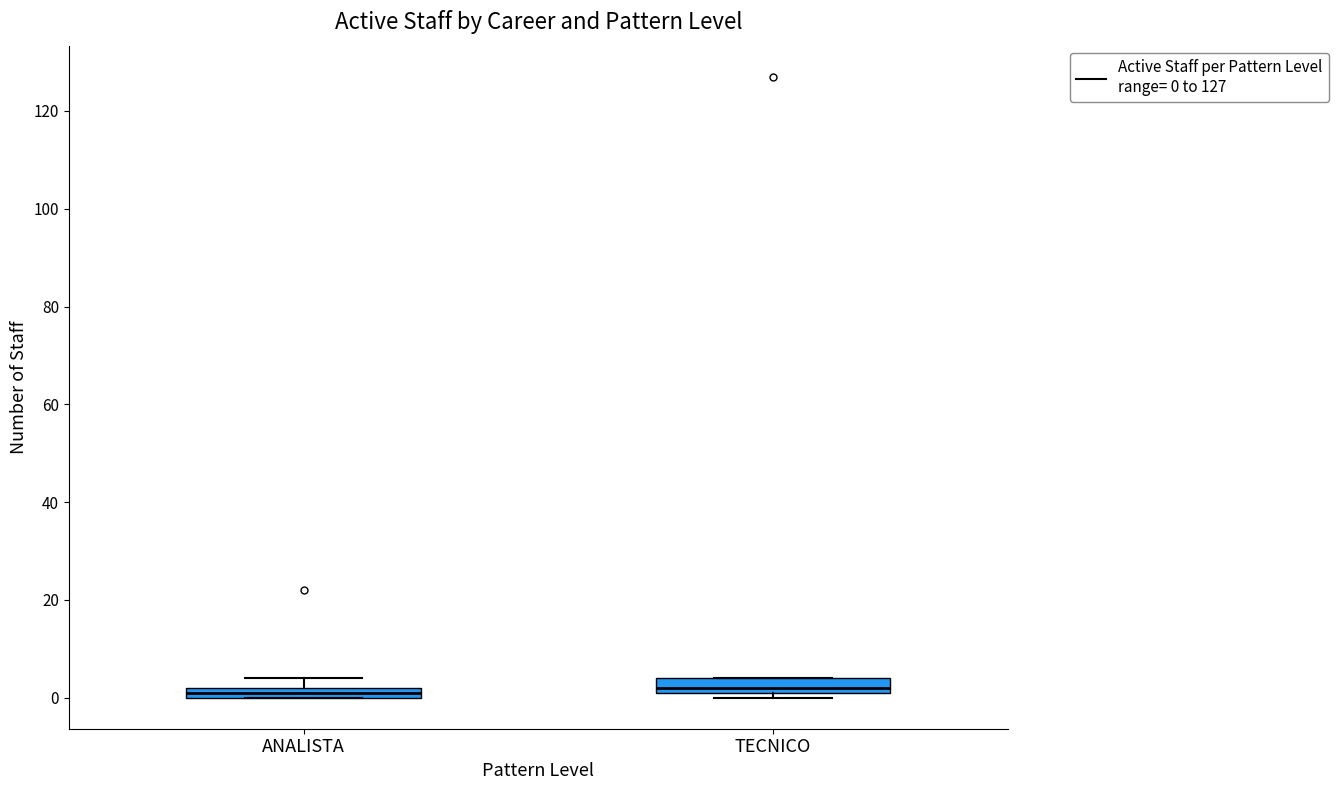

Where is the upper edge of the box for ANALISTA on the y-axis? The values are not printed on the chart, so give them approximately, as read against the axis.

2